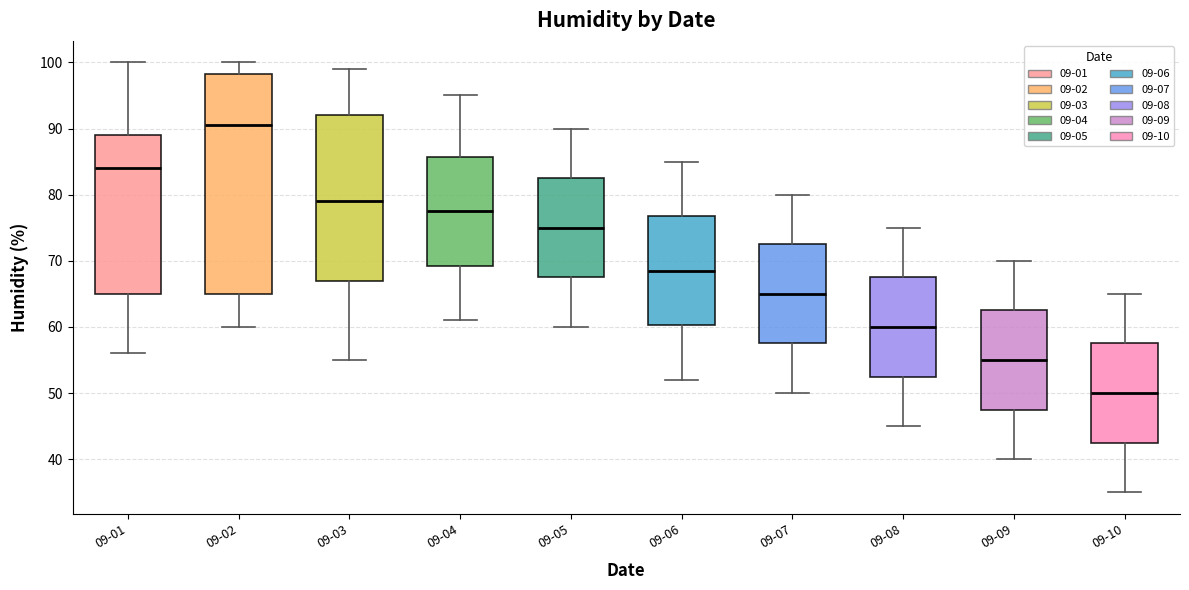

Which box has the highest median line?

09-02